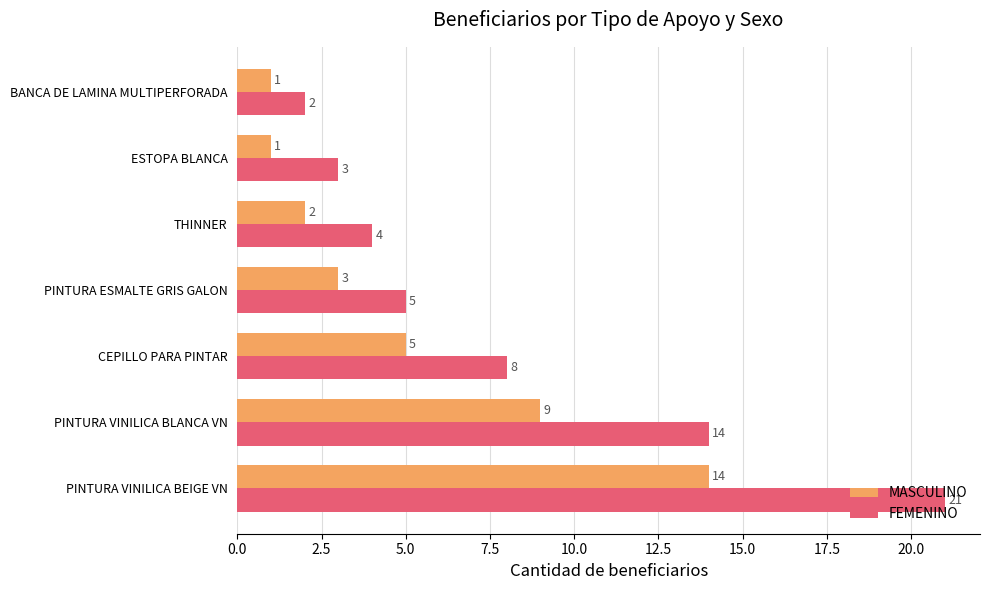

The value of MASCULINO at CEPILLO PARA PINTAR is 5. True or false?

True